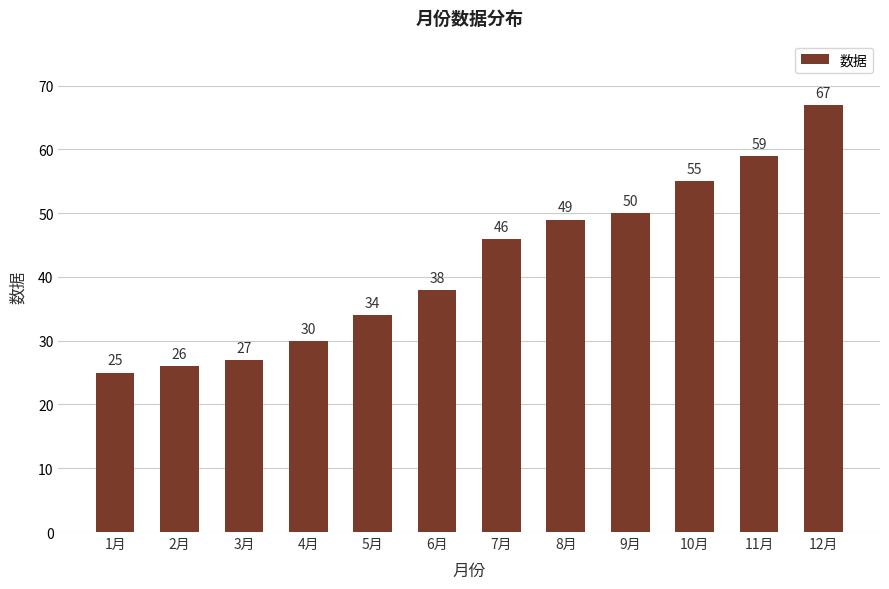

What is the value of the 12th bar from the left?

67